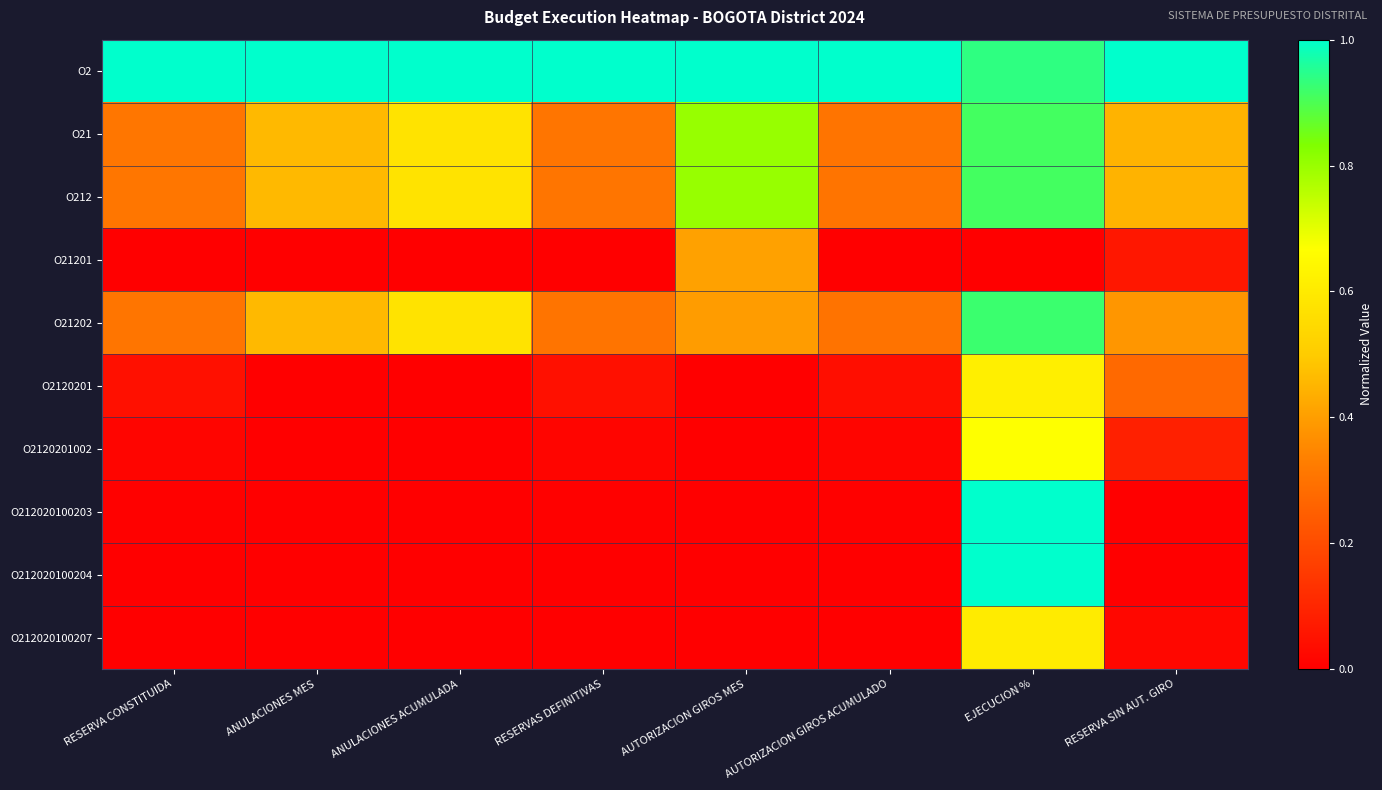

At how many categories does at least one series exceed 0?

8